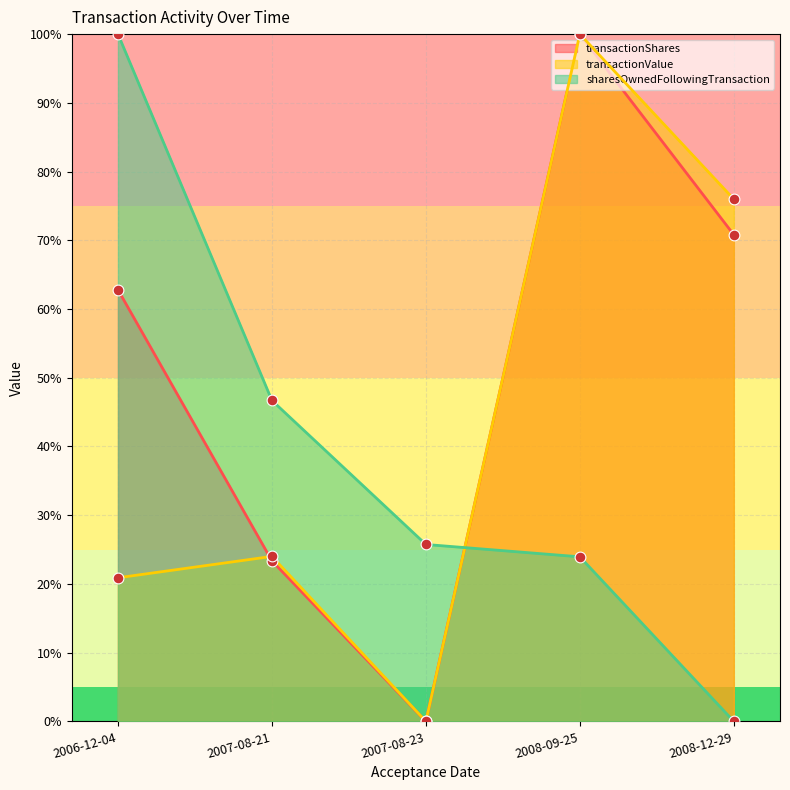

What is the total value across all series at 2006-12-04?

183.7